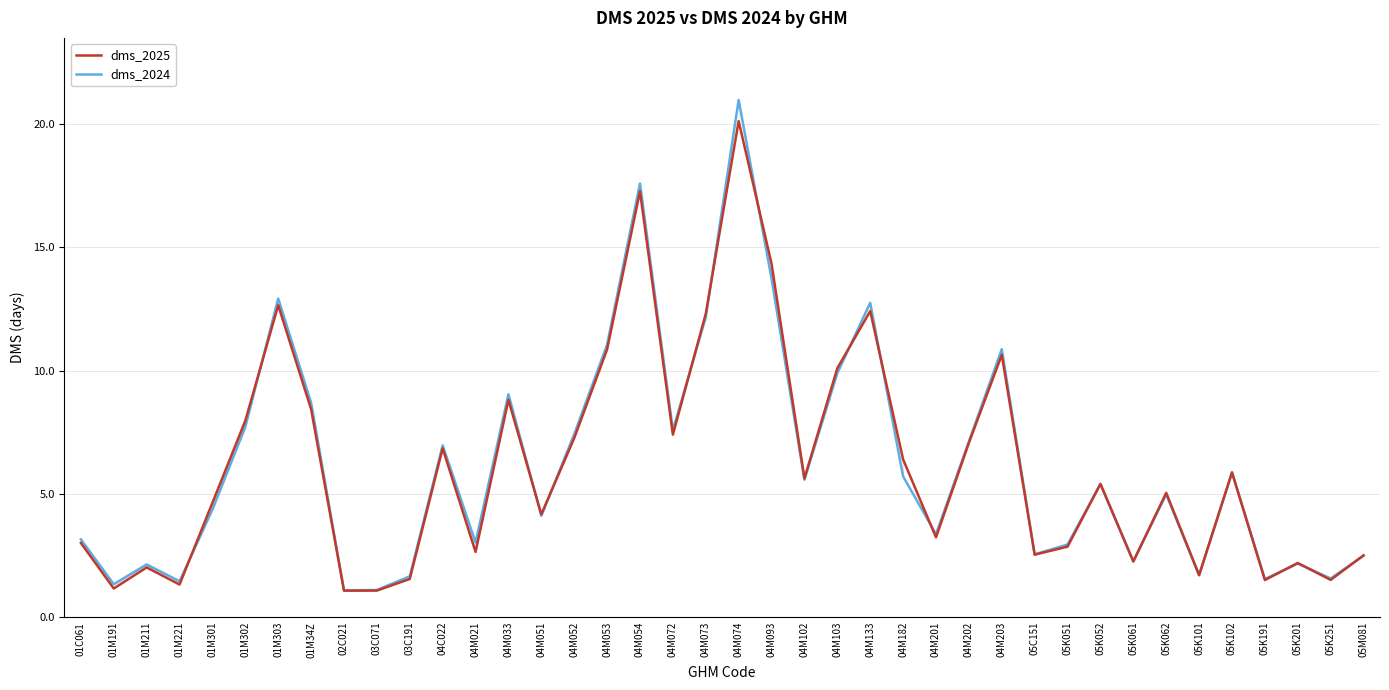

Where do dms_2025 and dms_2024 first cross each other?

01M221 and 01M301